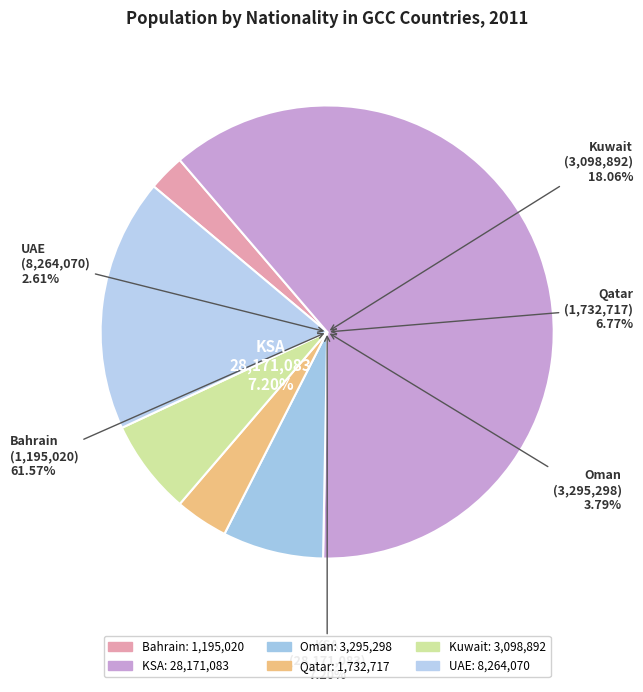

Which category has the smallest portion of the pie?

Bahrain